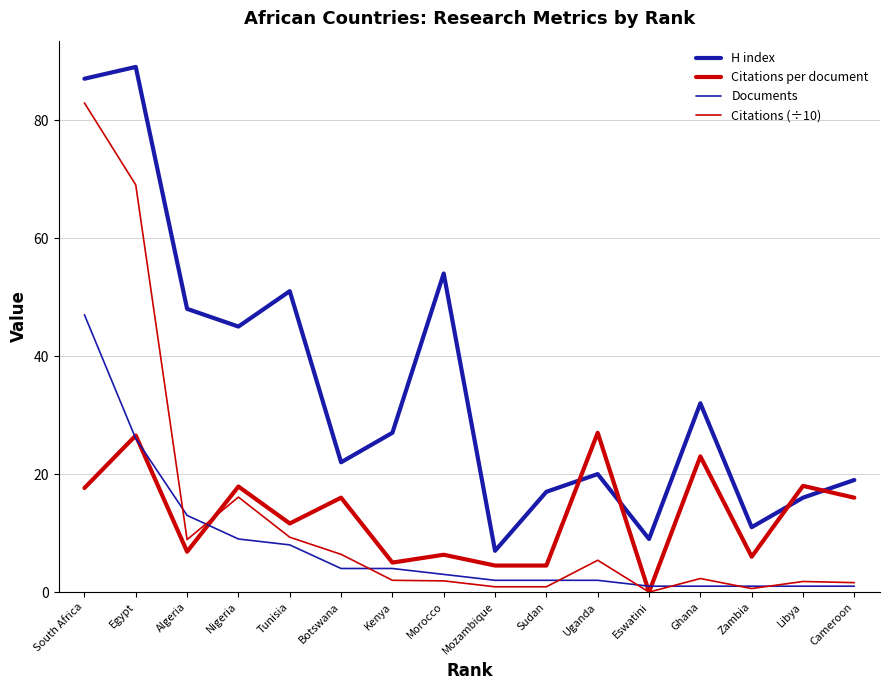

What is the minimum value for H index?

7.0